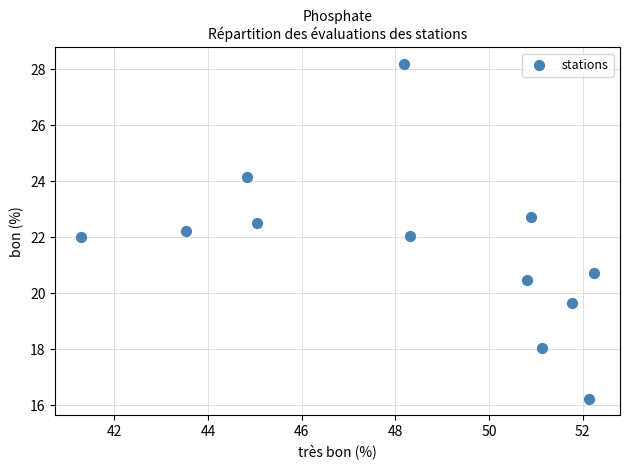

What is the range of X values (max minus min)?

11.0